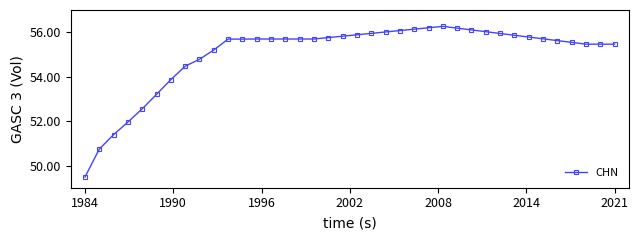

Reading left to right, list all the values displayed in this chart.

49.5	50.7	51.4	52.0	52.6	53.2	53.9	54.5	54.8	55.2	55.7	55.7	55.7	55.7	55.7	55.7	55.7	55.8	55.8	55.9	55.9	56.0	56.1	56.1	56.2	56.3	56.2	56.1	56.0	55.9	55.9	55.8	55.7	55.6	55.5	55.5	55.5	55.5